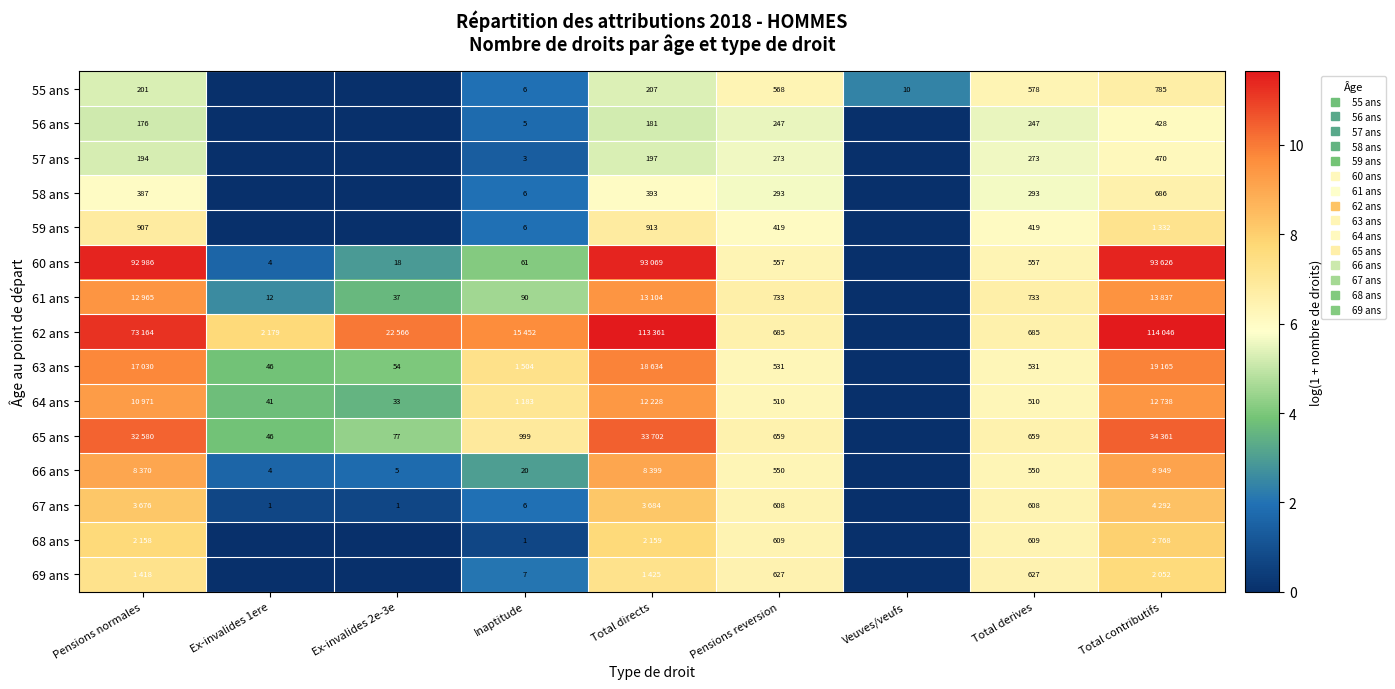

Where does the 65 ans series first go above 6?

Pensions normales